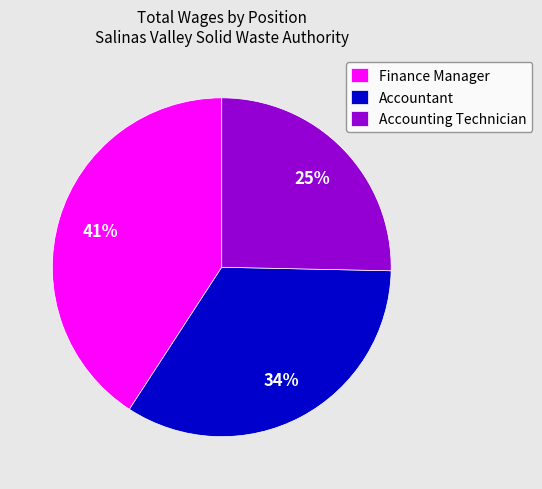

To the nearest percent, what is the combined percentage of Accountant and Finance Manager?

75%